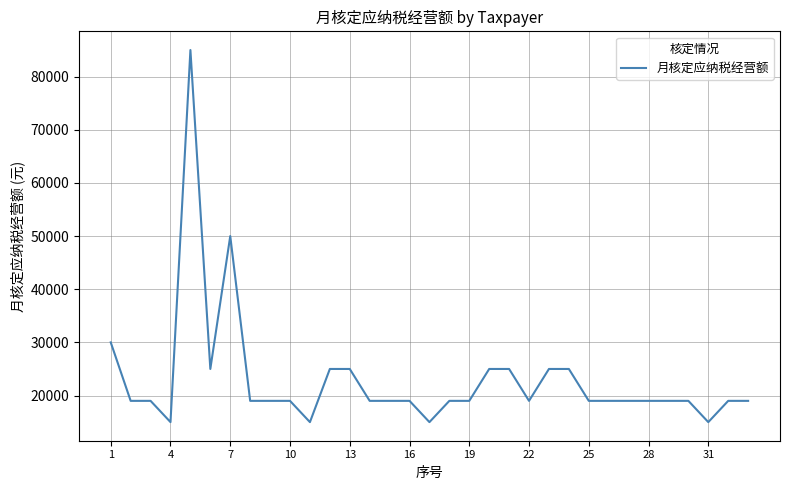

What is the maximum value shown in the chart?

85000